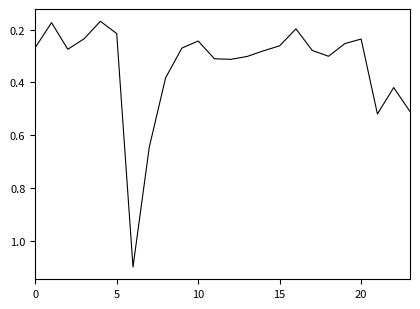

How many lines are shown in the chart?

1